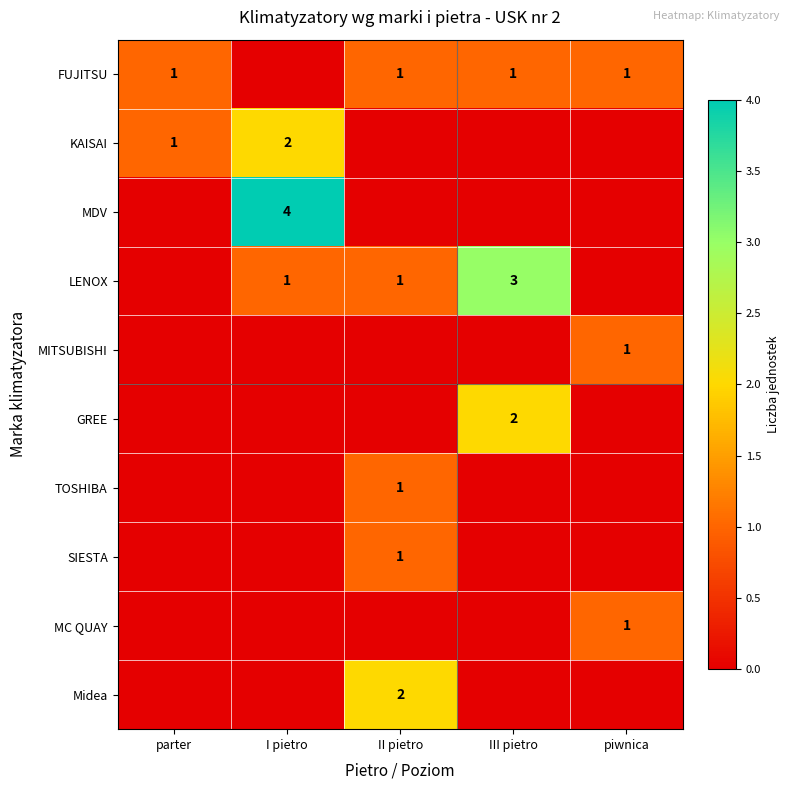

The value of LENOX at II pietro is 1. True or false?

True